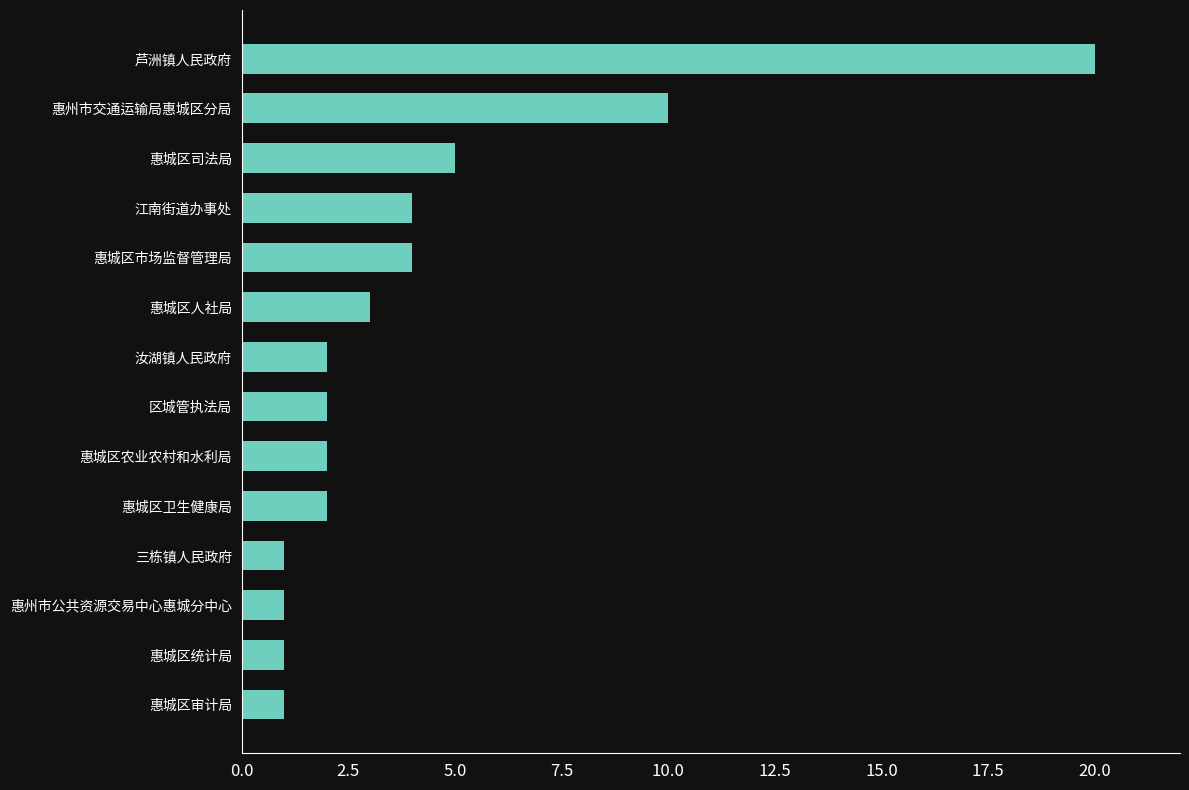

Which has a higher value, 惠城区司法局 or 惠城区统计局?

惠城区司法局